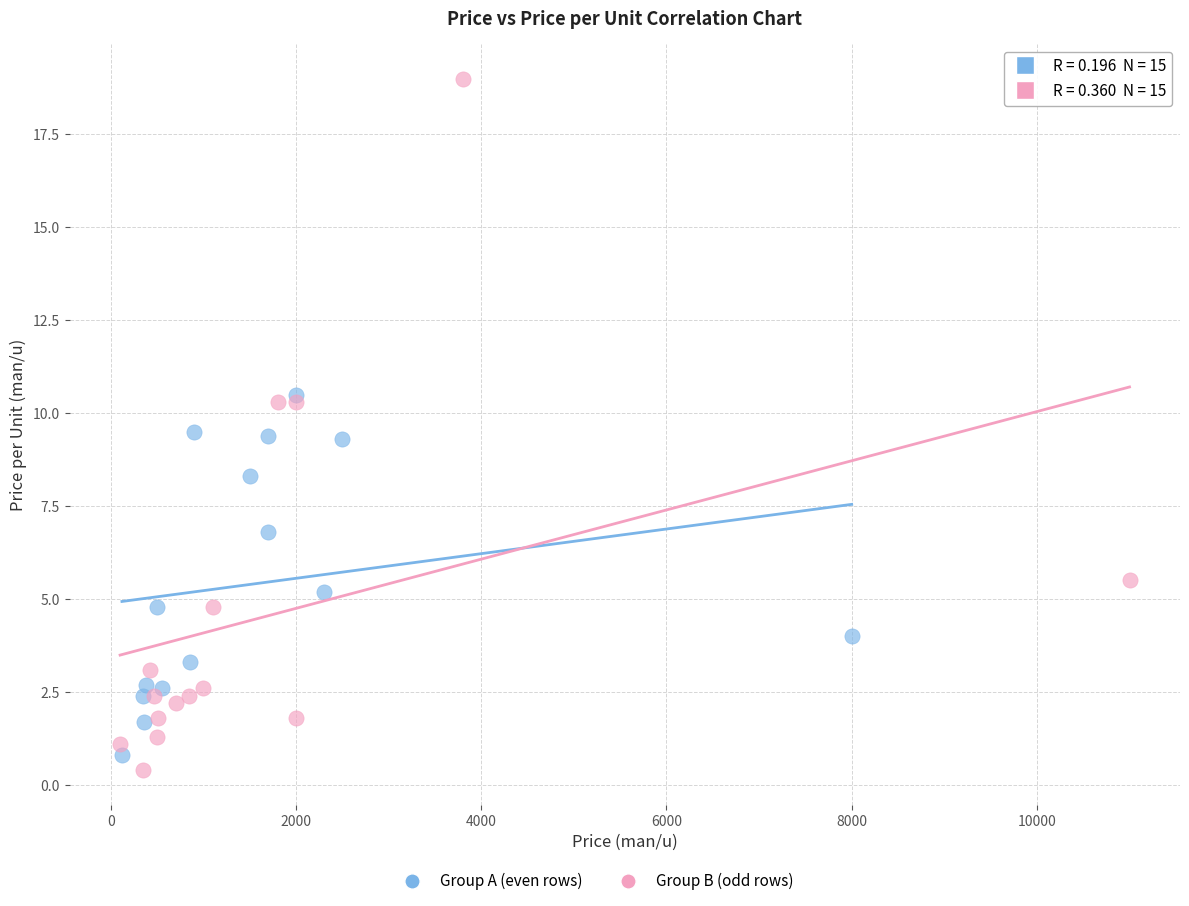

Which series has the largest Y range (max minus min)?

Group B (odd rows)